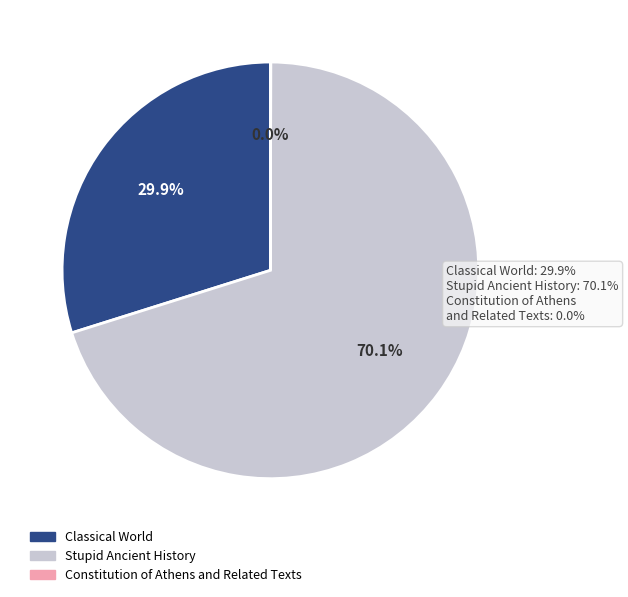

Which has a higher value, Stupid Ancient History or Classical World?

Stupid Ancient History